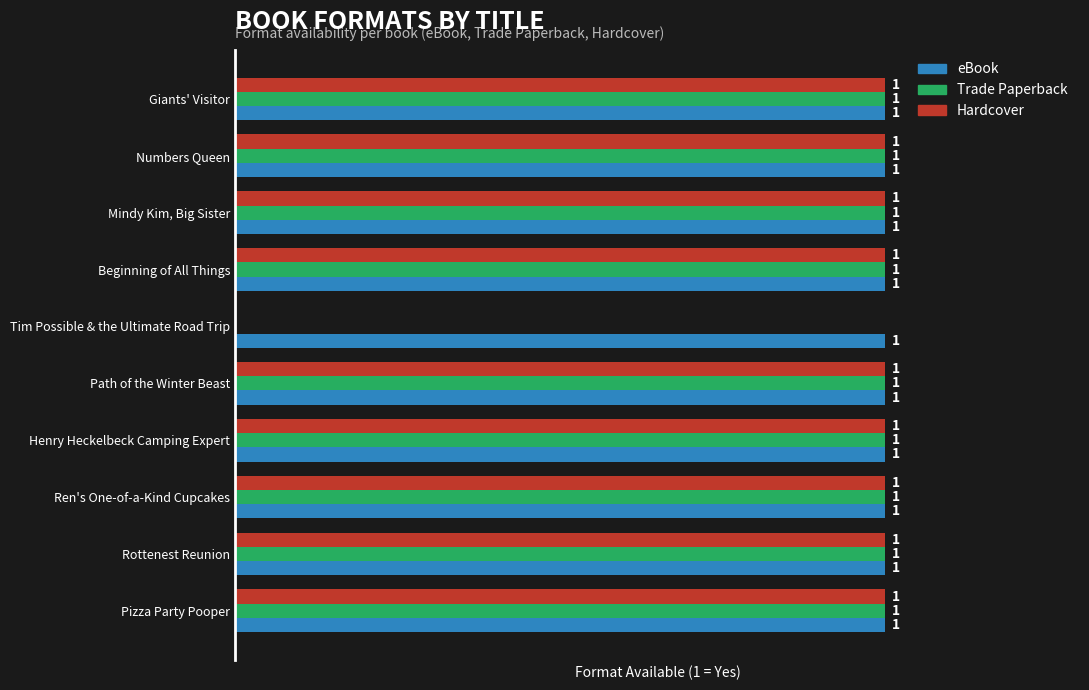

Which series has the largest total across all categories?

eBook